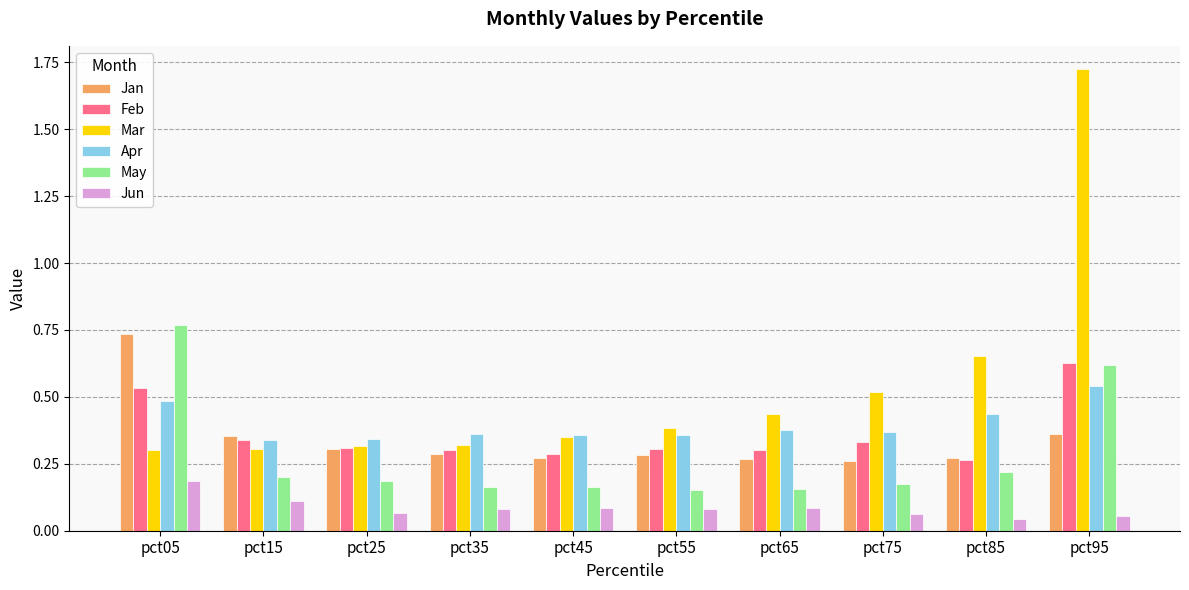

Is the value of Mar at pct95 greater than the value of Feb at pct75?

Yes